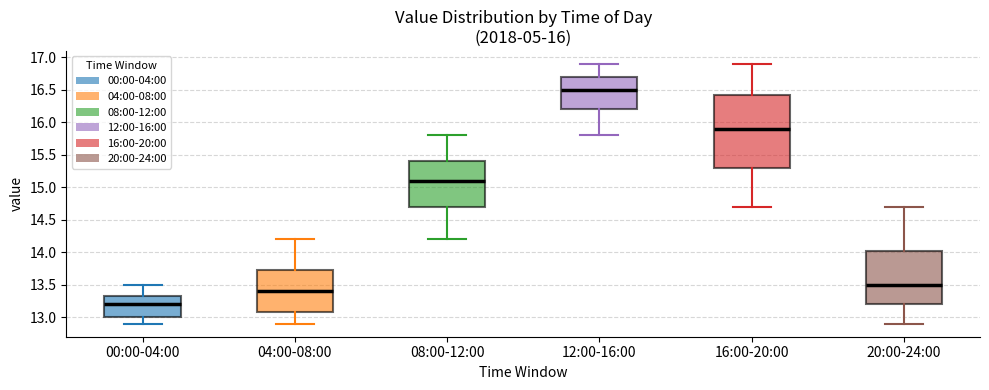

Which box is the tallest, from its lower edge to its upper edge?

16:00-20:00